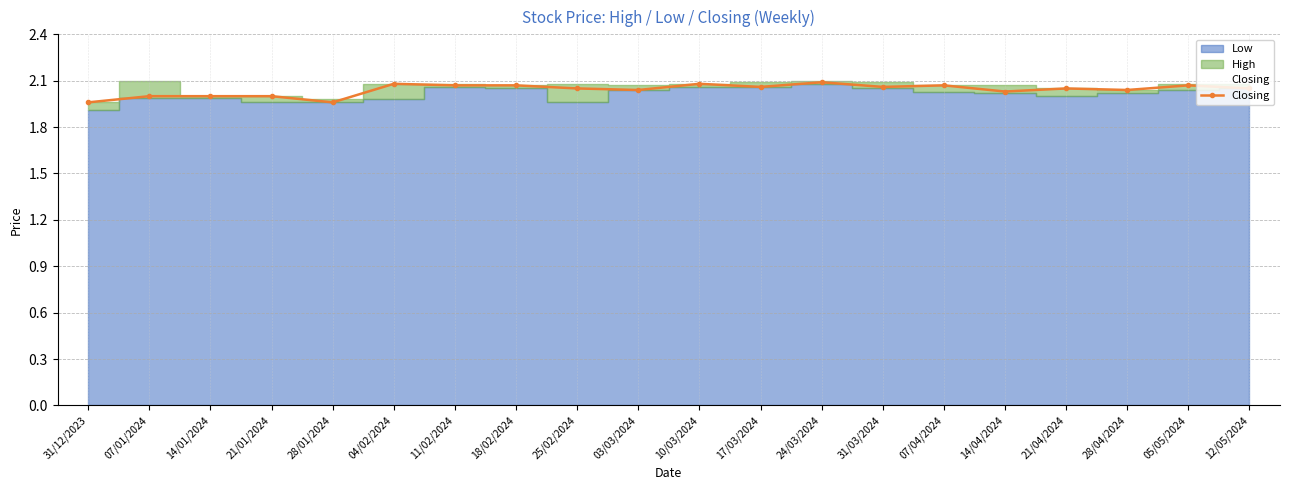

At which category does the data reach its first local peak?

04/02/2024